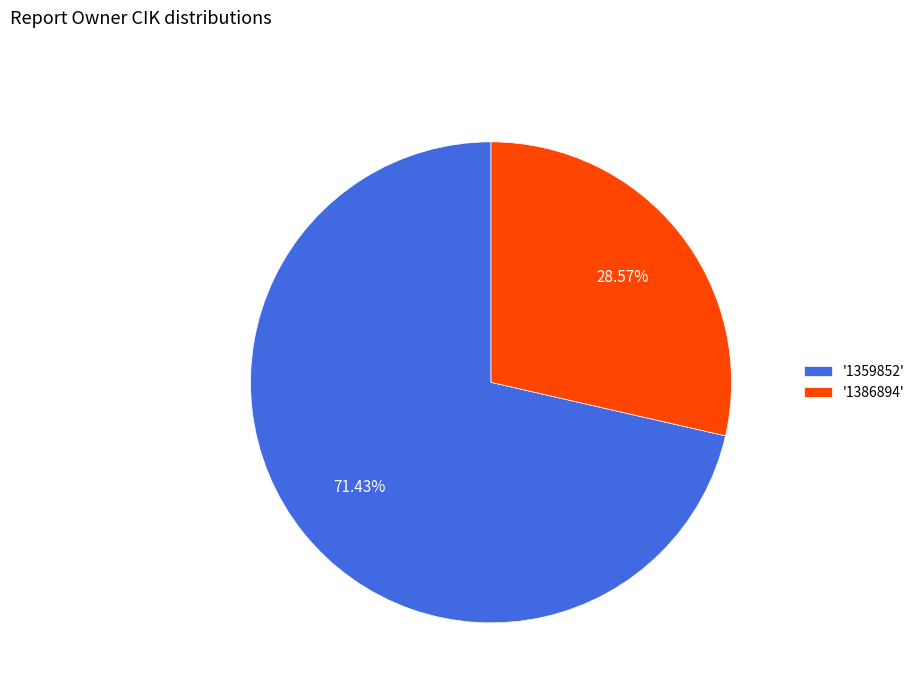

Rank the categories by value from lowest to highest.

'1386894', '1359852'